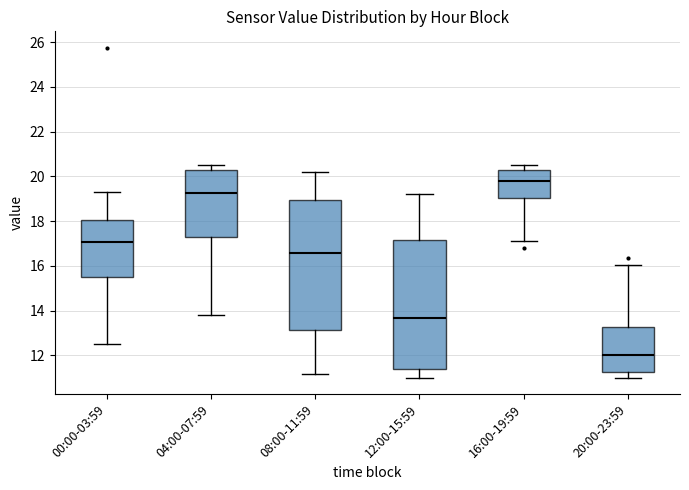

Reading left to right, transcribe this box plot: for each box, give where its median line is, the range the box spans, and where its two whiskers end, as read against the y-axis. The values are not printed on the chart, so give them approximately, as read against the axis.

00:00-03:59: median 17.0, box 15.4 to 18.0, whiskers 12.6 to 19.4
04:00-07:59: median 19.2, box 17.2 to 20.2, whiskers 13.8 to 20.6
08:00-11:59: median 16.6, box 13.2 to 19.0, whiskers 11.2 to 20.2
12:00-15:59: median 13.6, box 11.4 to 17.2, whiskers 11.0 to 19.2
16:00-19:59: median 19.8, box 19.0 to 20.2, whiskers 17.2 to 20.6
20:00-23:59: median 12.0, box 11.2 to 13.2, whiskers 11.0 to 16.0